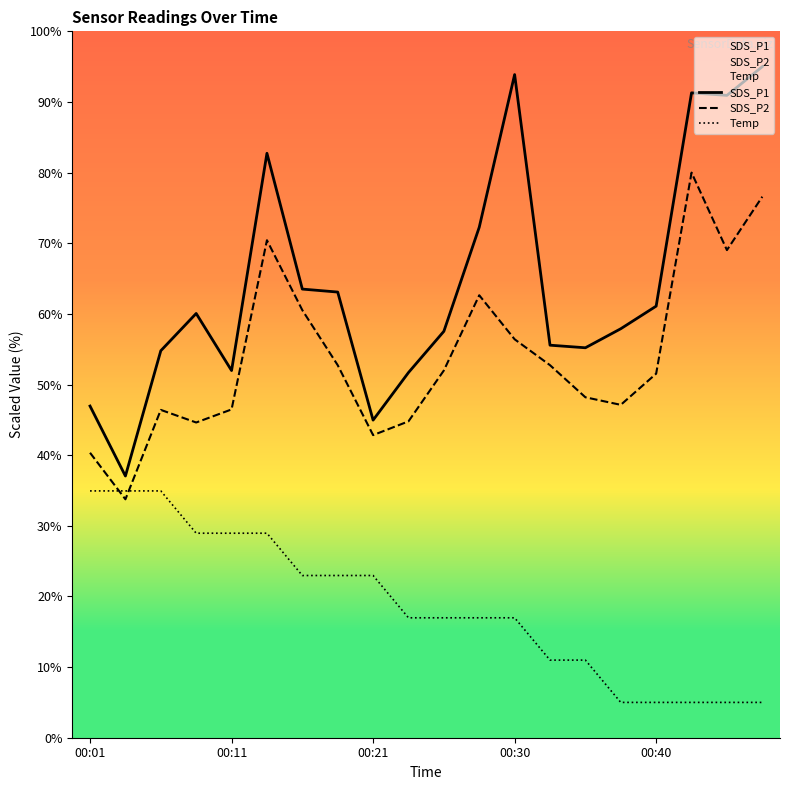

What is the difference between the maximum and second lowest values in the SDS_P1 series?

50.0